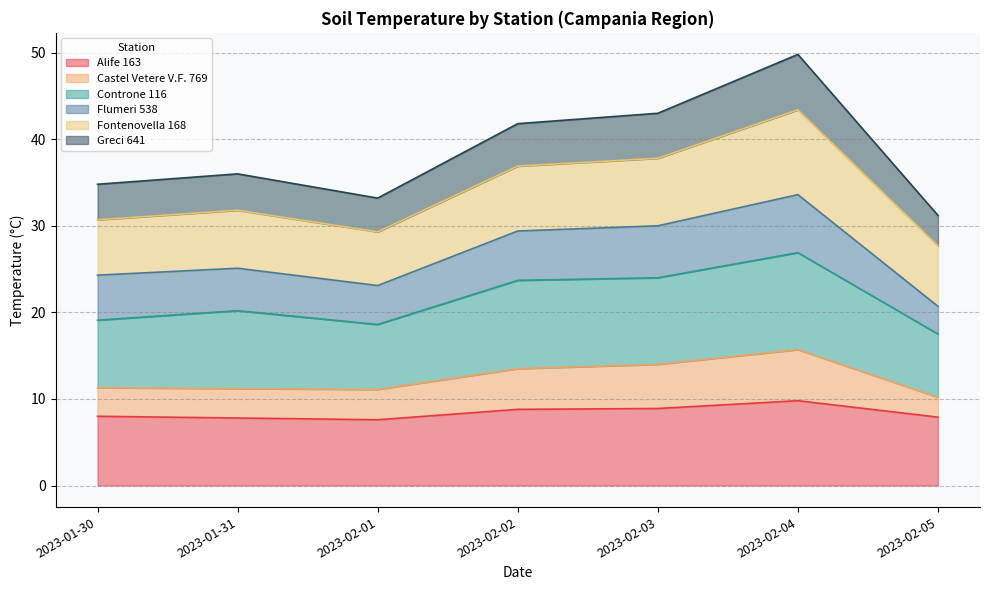

At which category is the sum across all series the highest?

2023-02-04